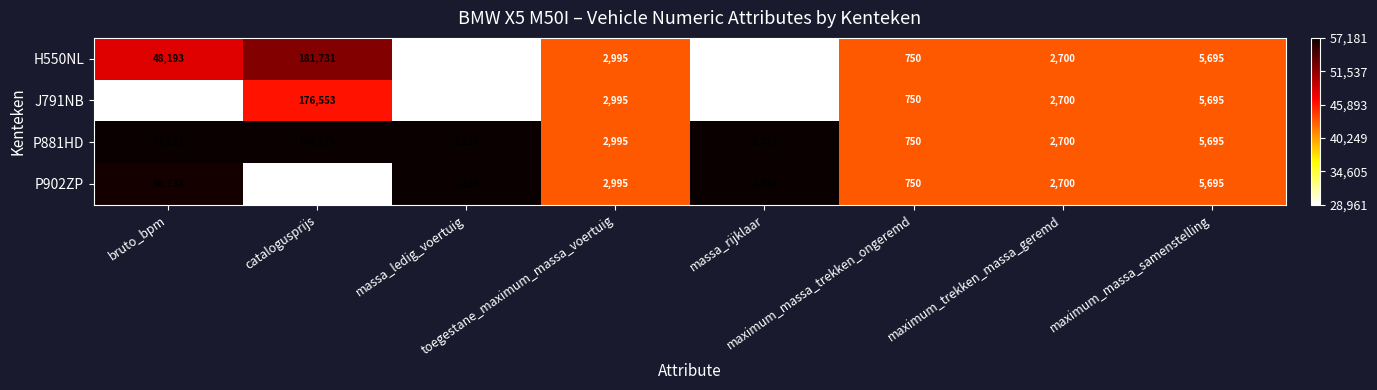

What is the sum of all P881HD values?

260067